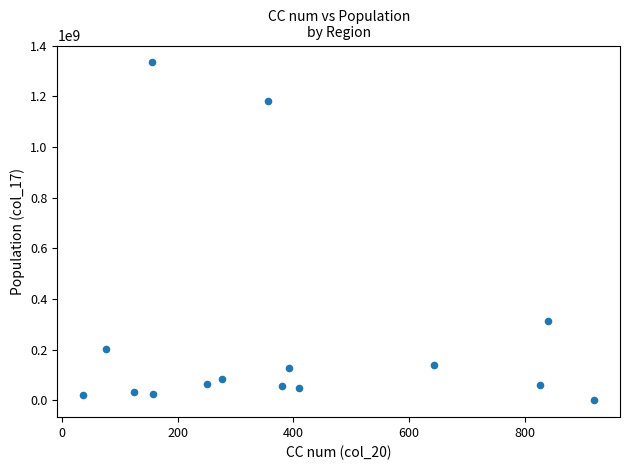

What is the range of Y values (max minus min)?

1334212621